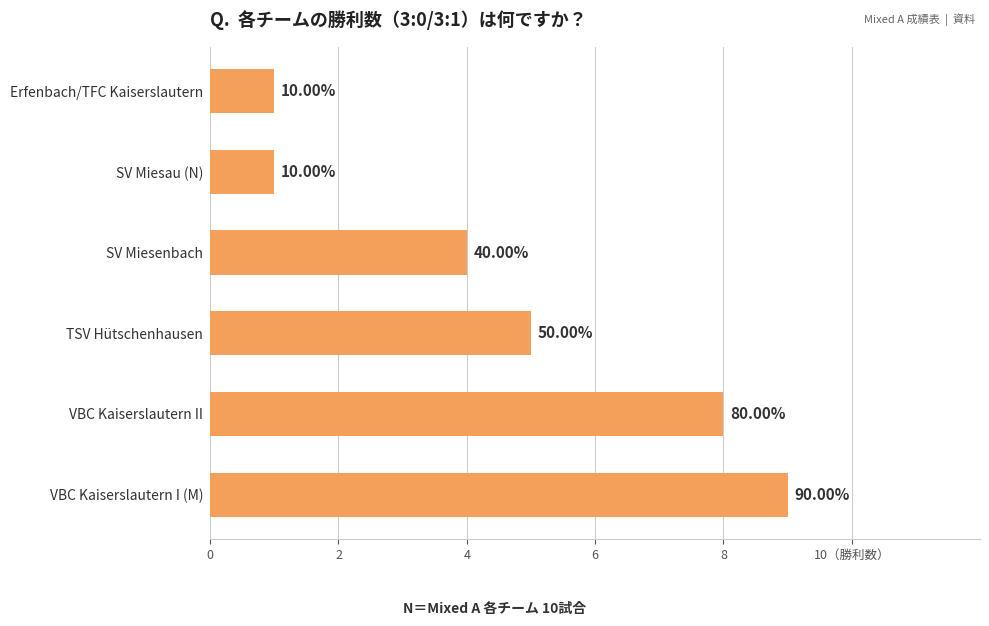

How many bars are there in total?

6